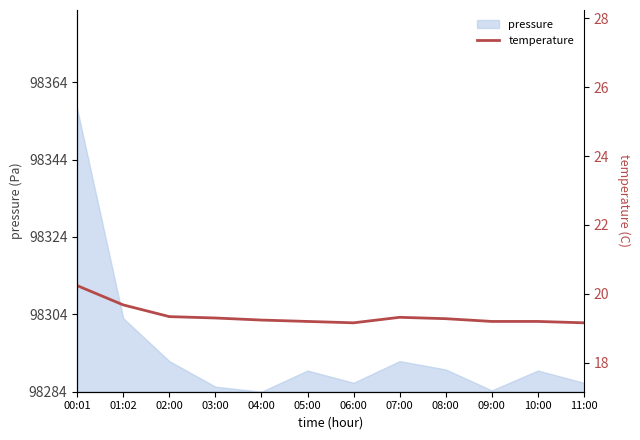

Reading right to left, list all the values displayed in this chart.

19.2	19.2	19.2	19.3	19.3	19.2	19.2	19.2	19.3	19.3	19.7	20.2